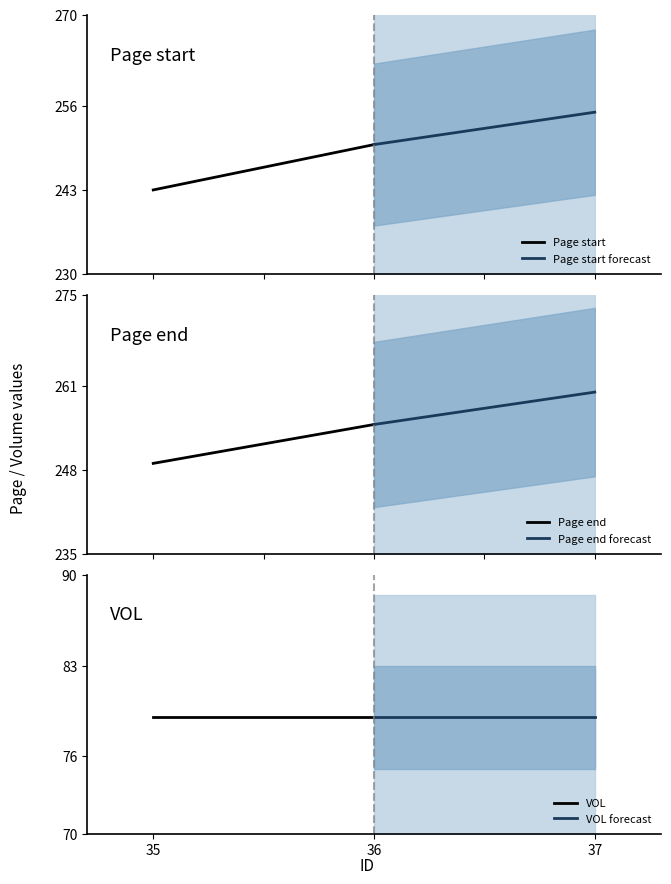

The Page end series shows 249 at 35. True or false?

True